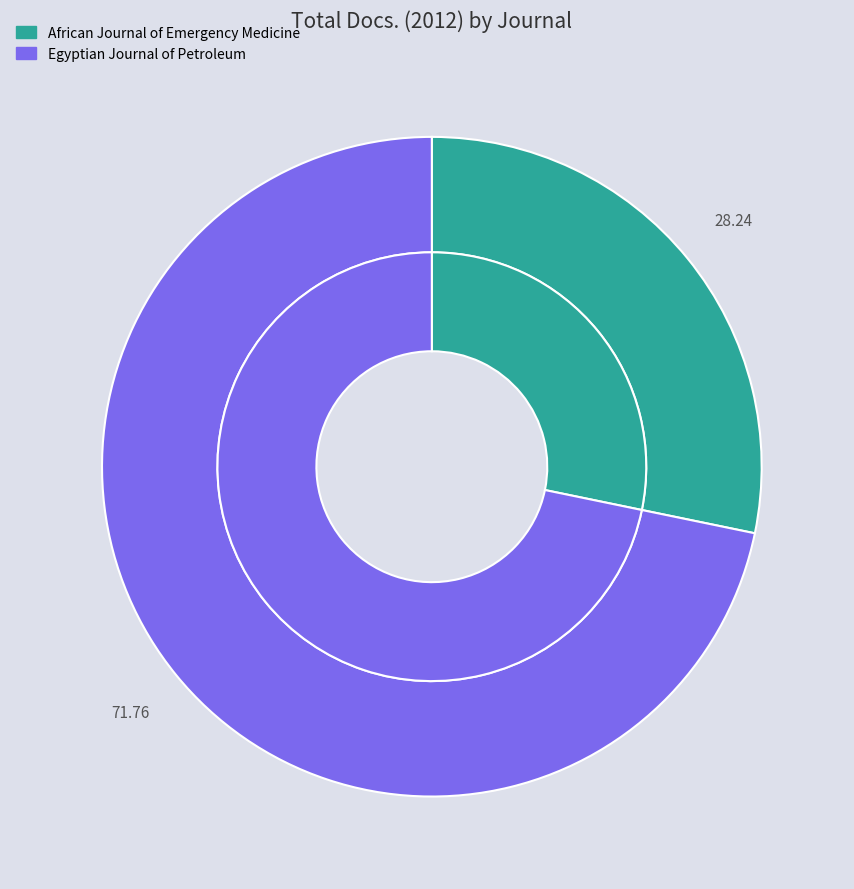

To the nearest percent, what percentage of the pie is African Journal of Emergency Medicine?

28%